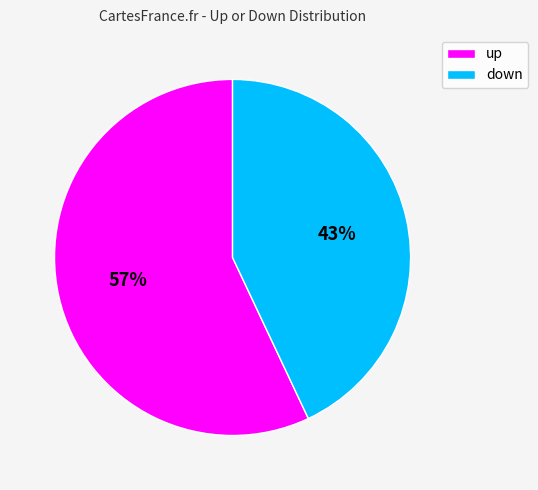

Is the sum of up and down greater than half?

Yes